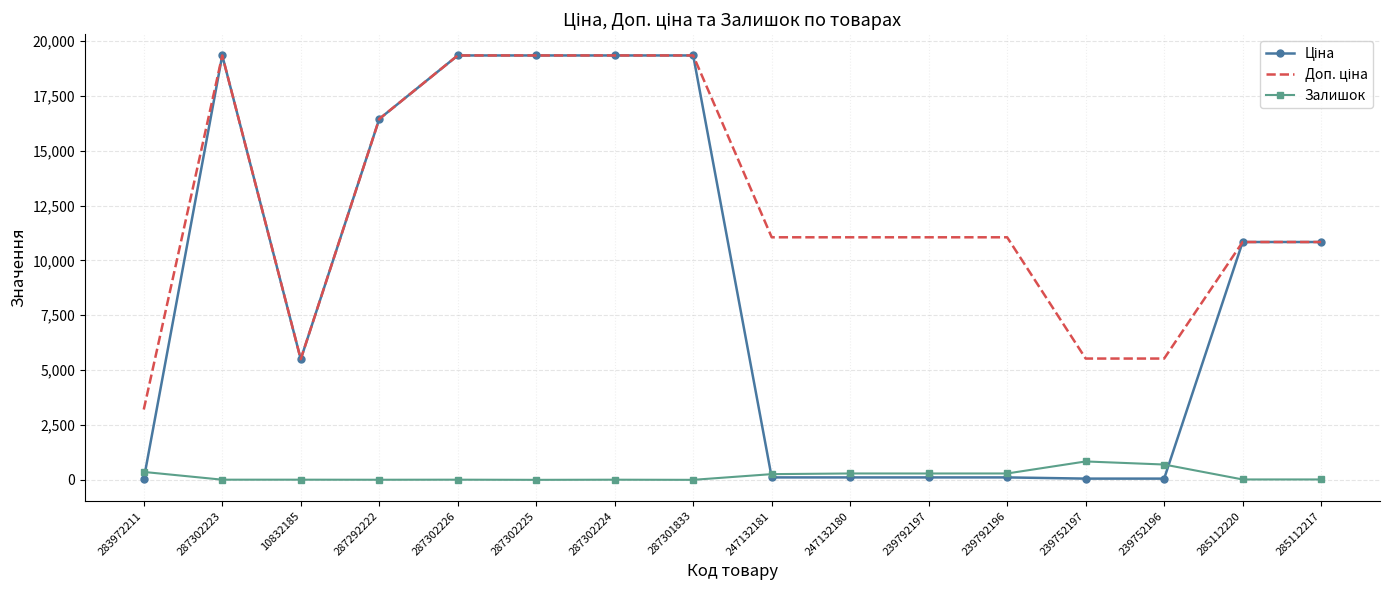

True or false: Залишок has a value of 838.0 at 239752197.

True